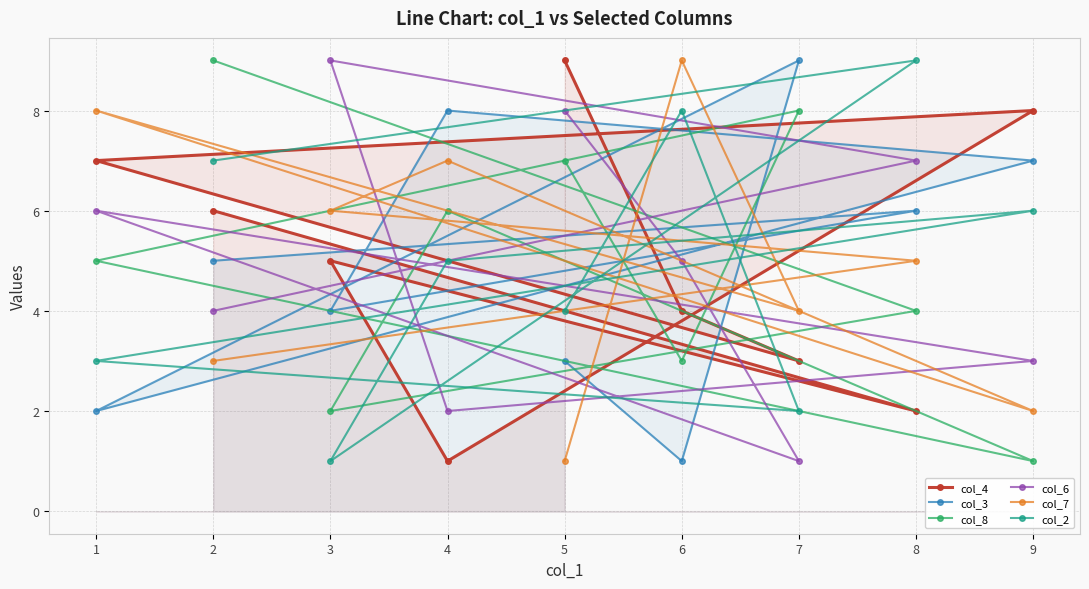

What is the lowest value of the col_7 series?

1